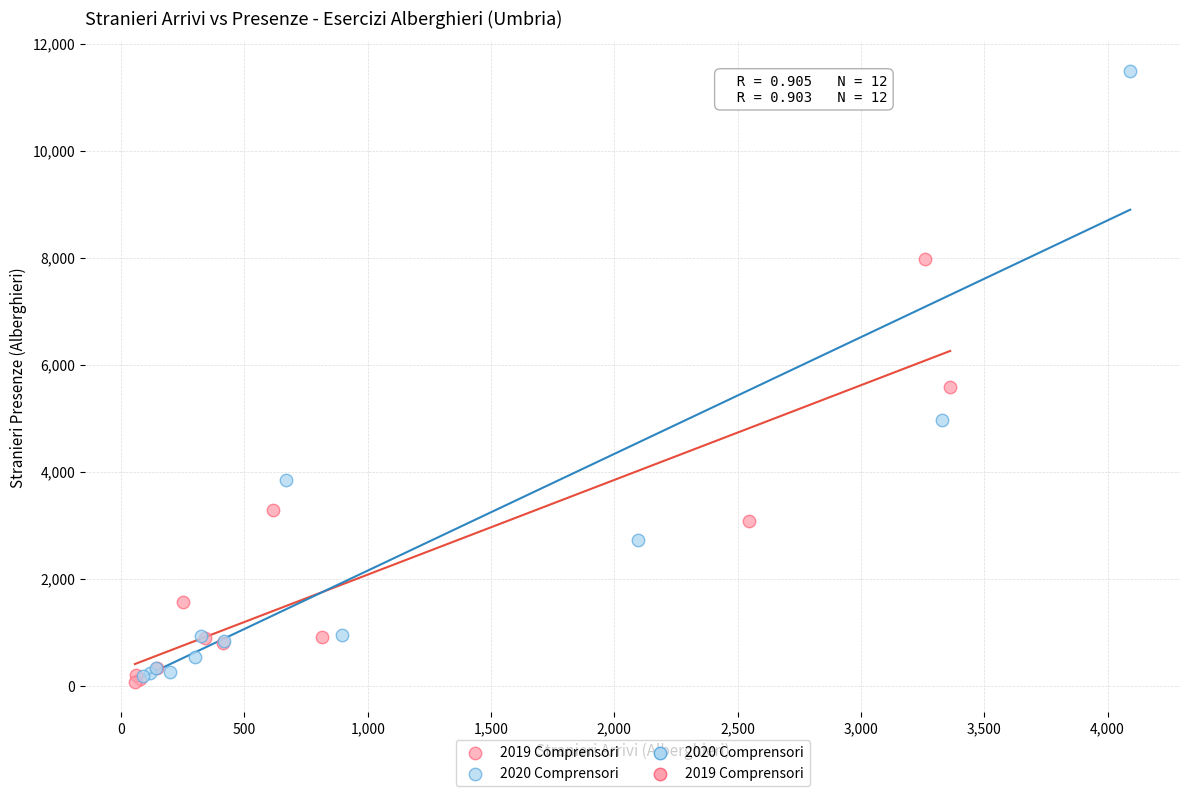

Which series reaches the maximum Y coordinate?

2020 Comprensori